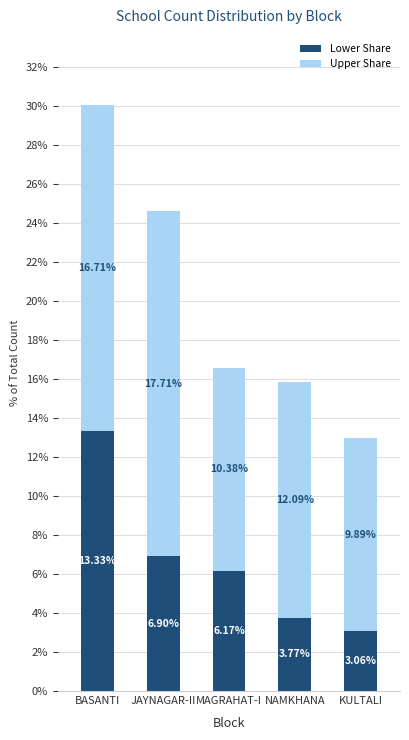

List the labels in order of Lower Share value, largest first.

BASANTI, JAYNAGAR-II, MAGRAHAT-I, NAMKHANA, KULTALI